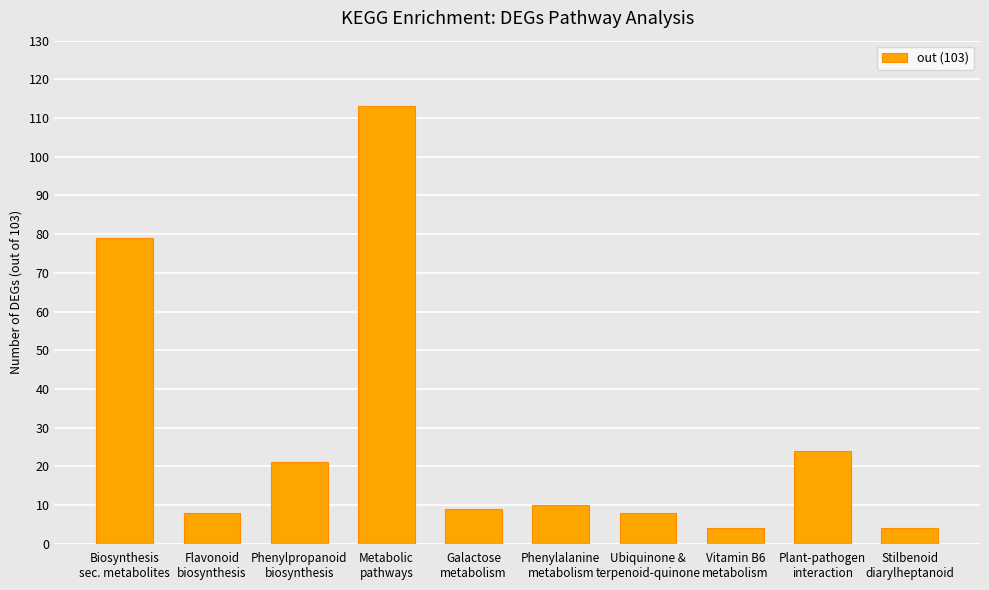

Count the number of categories in the chart.

10